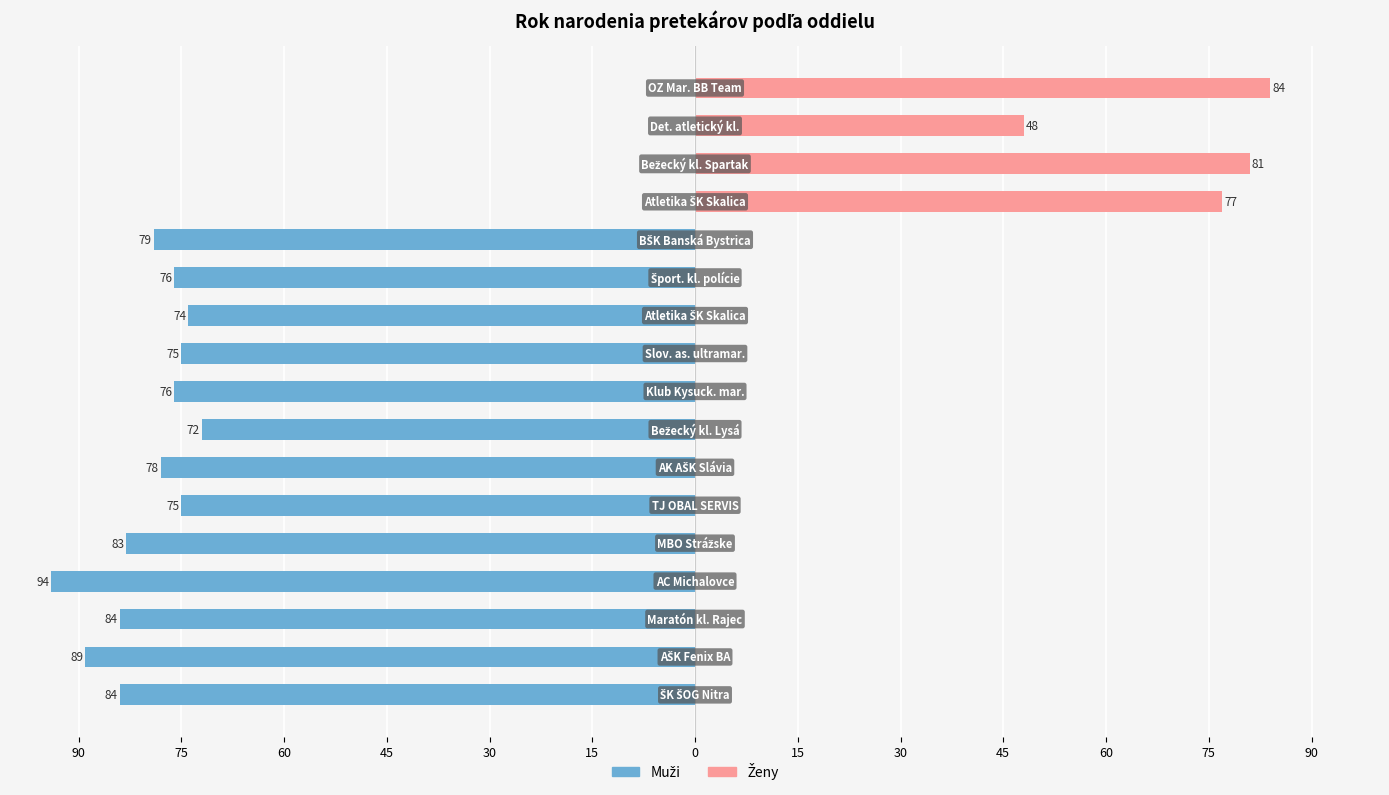

What are all the series names shown in the legend?

Muži, Ženy